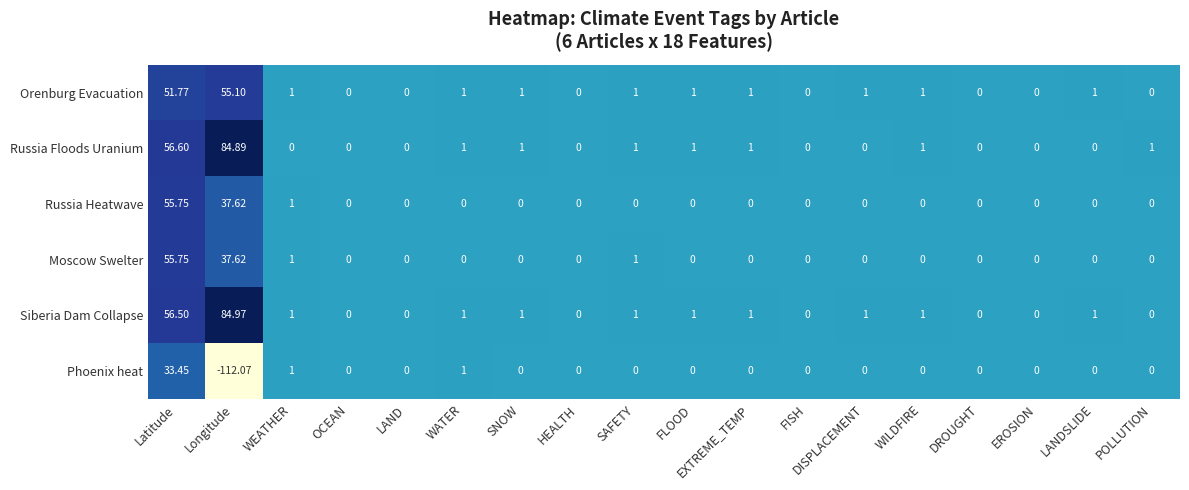

Which label corresponds to the largest value in the chart?

Longitude